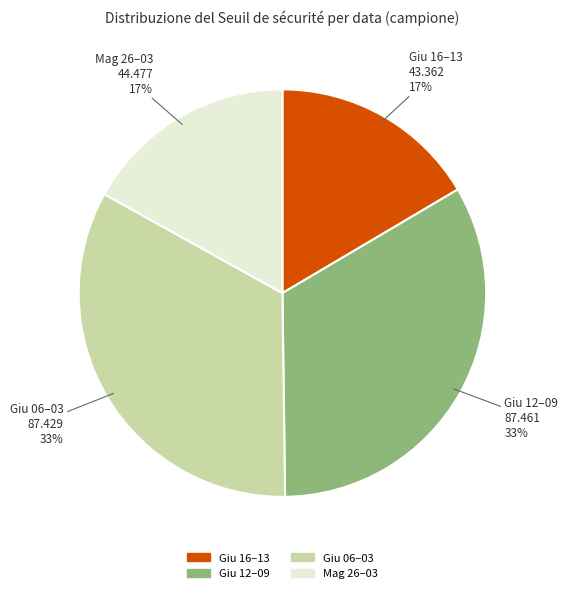

To the nearest percent, what is the average slice percentage?

25%